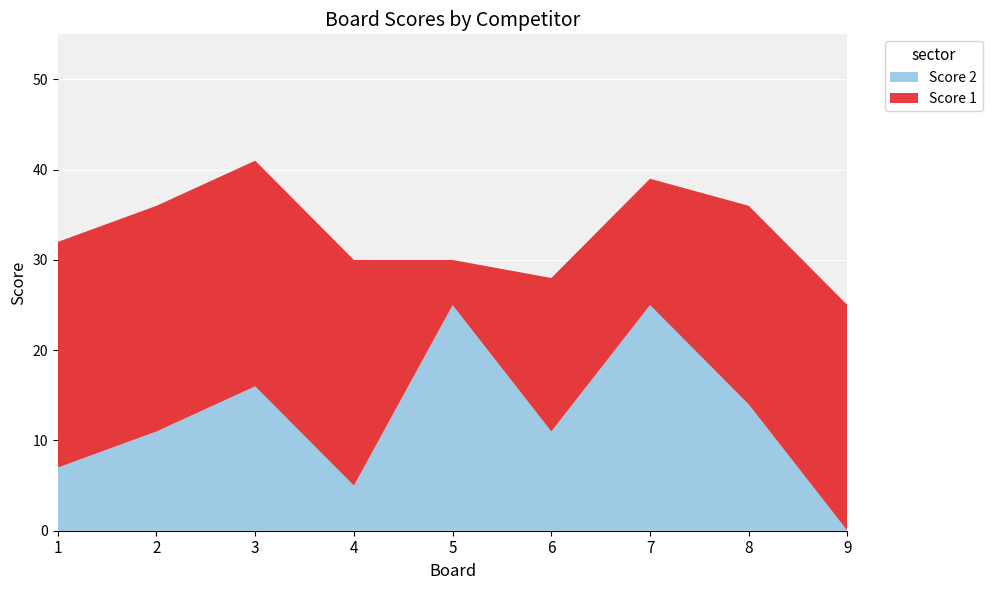

Reading right to left, transcribe all the data shown in this chart.

Score 1: 9=25	8=22	7=14	6=17	5=5	4=25	3=25	2=25	1=25
Score 2: 9=0	8=14	7=25	6=11	5=25	4=5	3=16	2=11	1=7